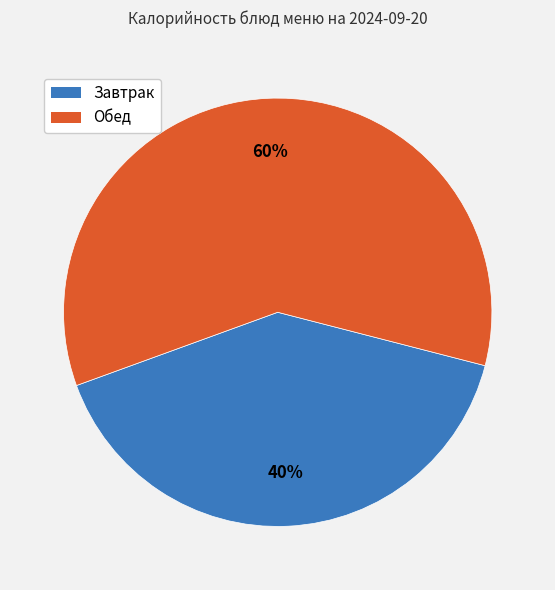

How many slices are in this pie chart?

2